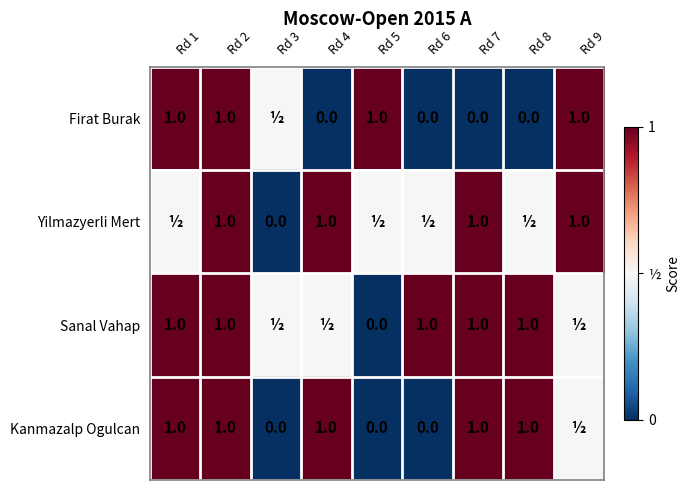

Count the number of categories in the chart.

9